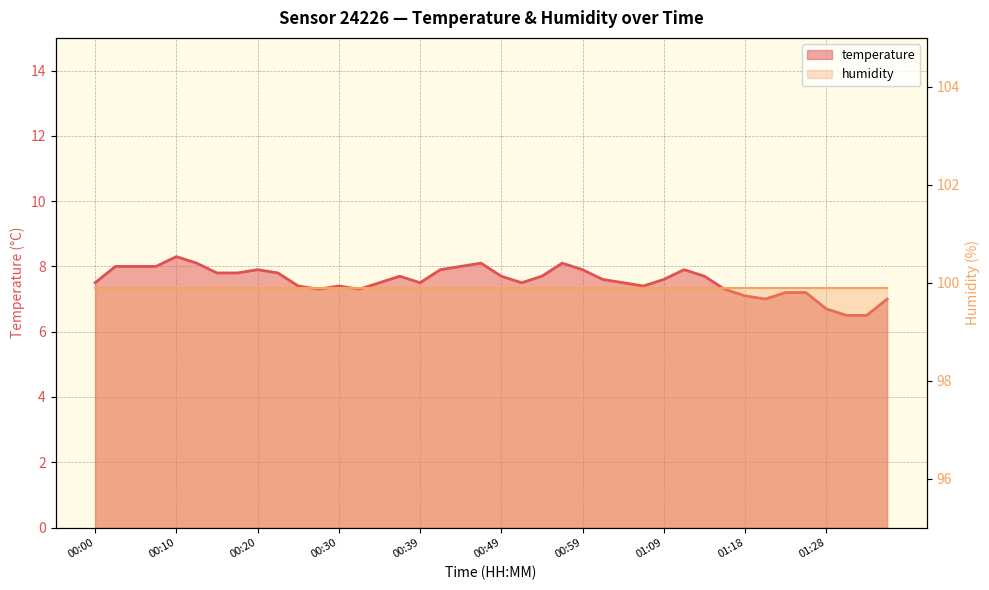

Approximately how many times larger is the value at 00:03 compared to 01:26?

1.1